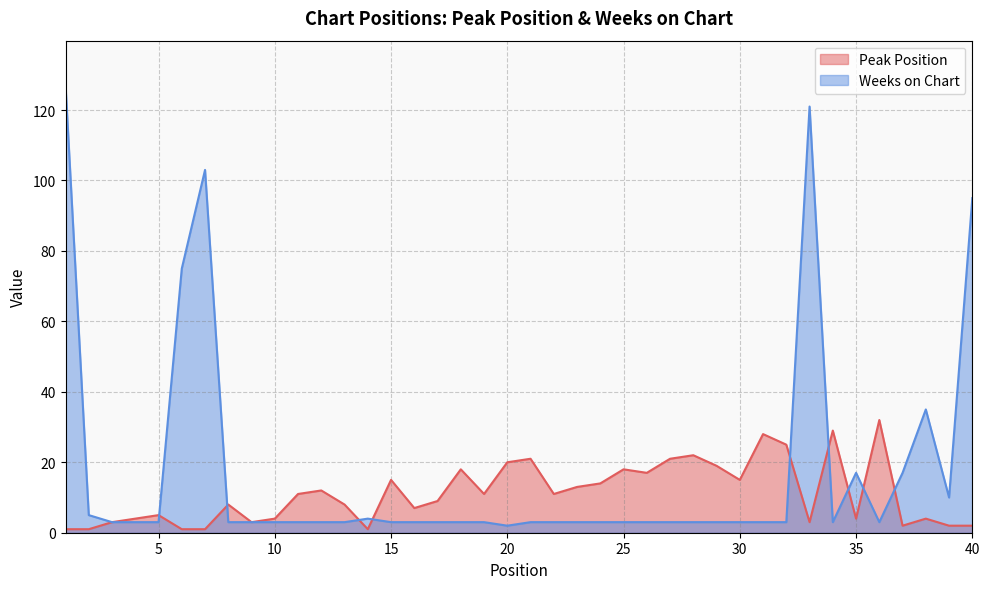

Reading left to right, what are all the values shown in this chart?

Peak Position: 1	1	3	4	5	1	1	8	3	4	11	12	8	1	15	7	9	18	11	20	21	11	13	14	18	17	21	22	19	15	28	25	3	29	4	32	2	4	2	2
Weeks on Chart: 127	5	3	3	3	75	103	3	3	3	3	3	3	4	3	3	3	3	3	2	3	3	3	3	3	3	3	3	3	3	3	3	121	3	17	3	17	35	10	95